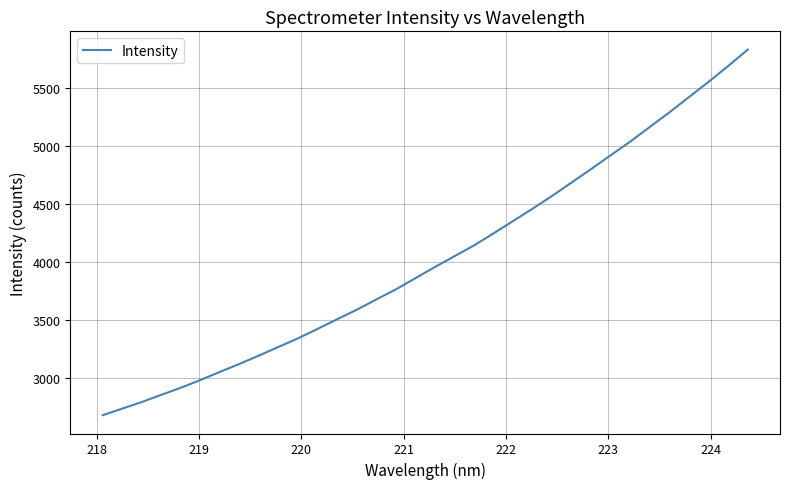

How many values are below 3957?

17